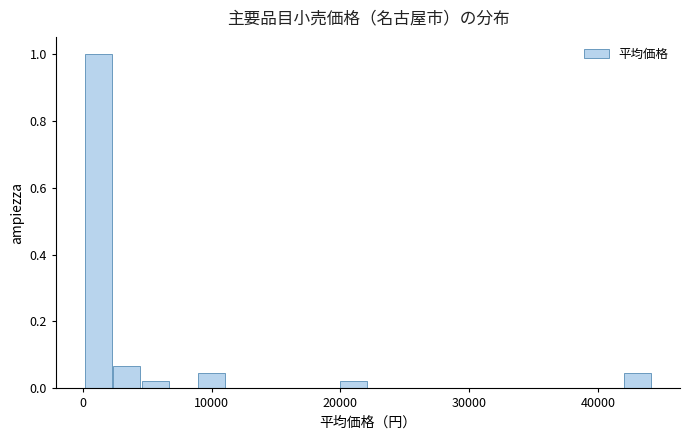

Around what value on the x-axis is the tallest bar? Give the approximate position of its centre, as read against the axis.

1000